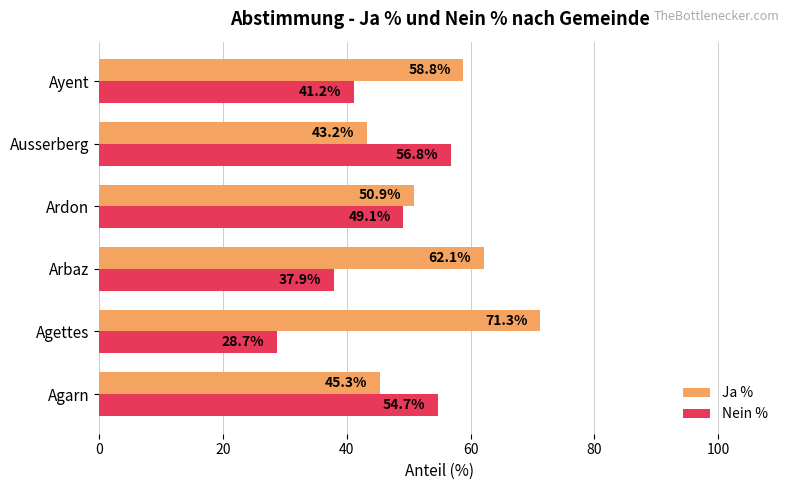

Where is Ja % nearest to the value 57?

Ayent